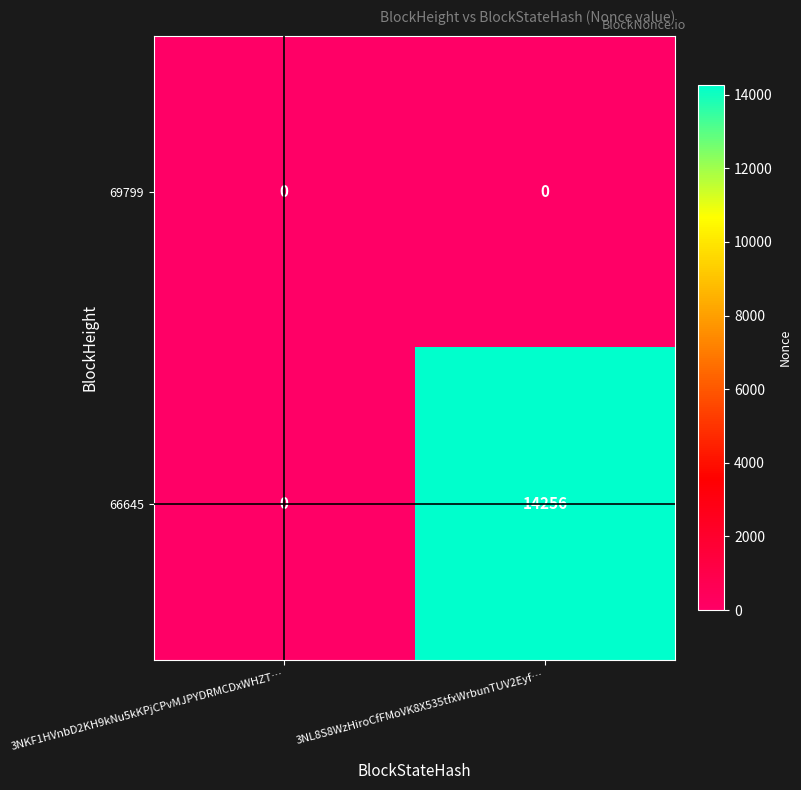

What is the greatest value displayed?

14256